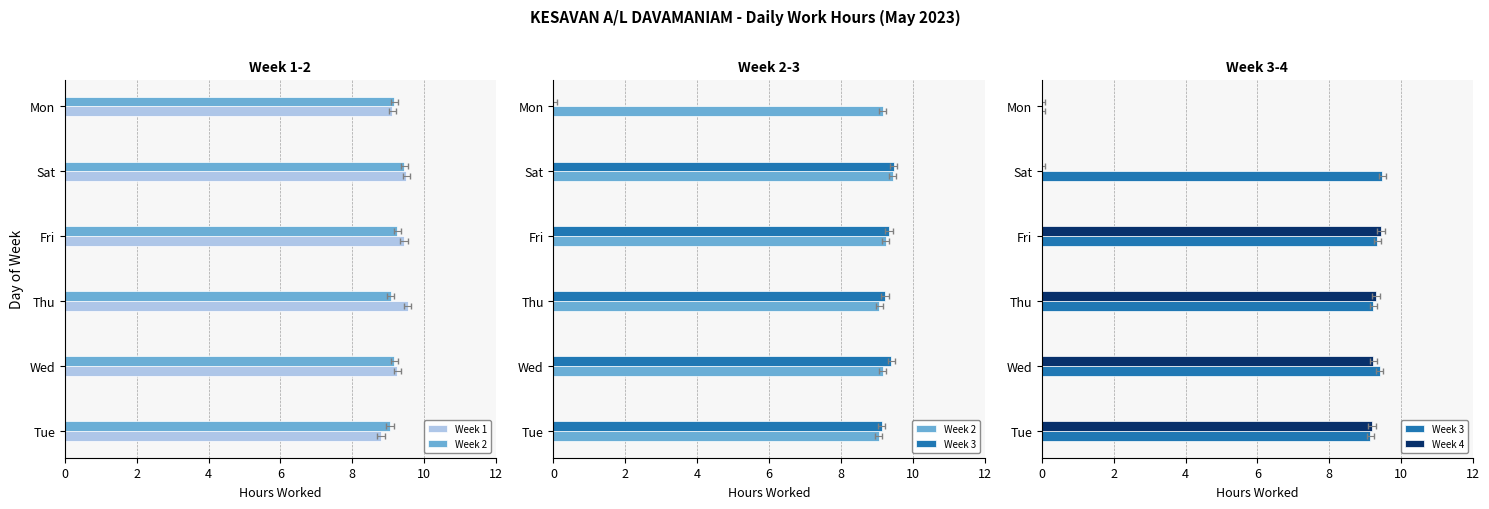

Which series changed the most between Wed and Thu?

Week 1